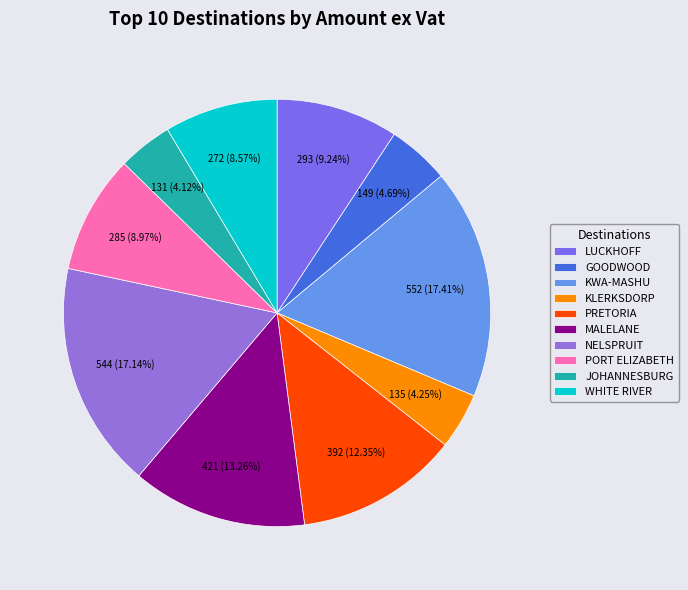

To the nearest percent, what is the difference between the largest and smallest slice percentages?

13%